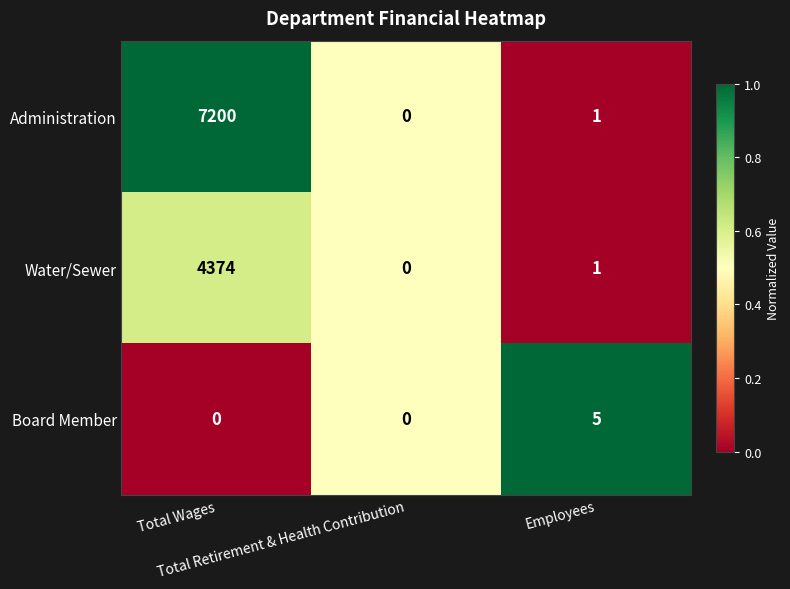

How many distinct data groups are displayed?

3